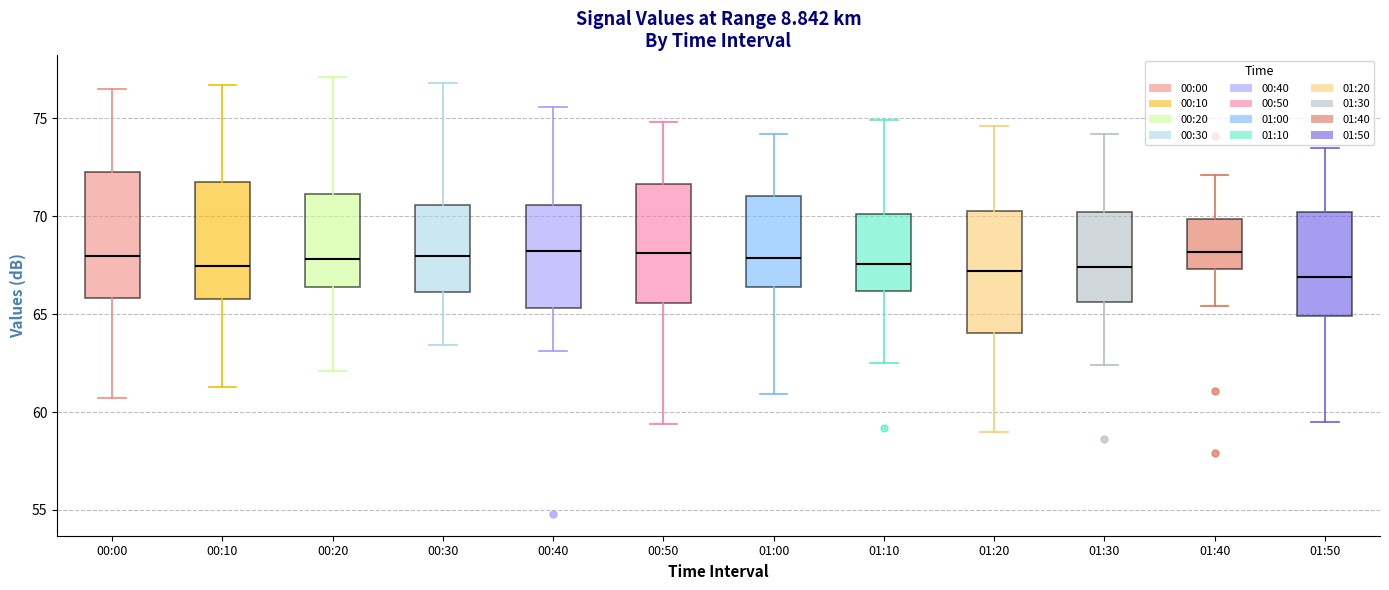

Where is the lower edge of the box for 01:50 on the y-axis? The values are not printed on the chart, so give them approximately, as read against the axis.

65.0